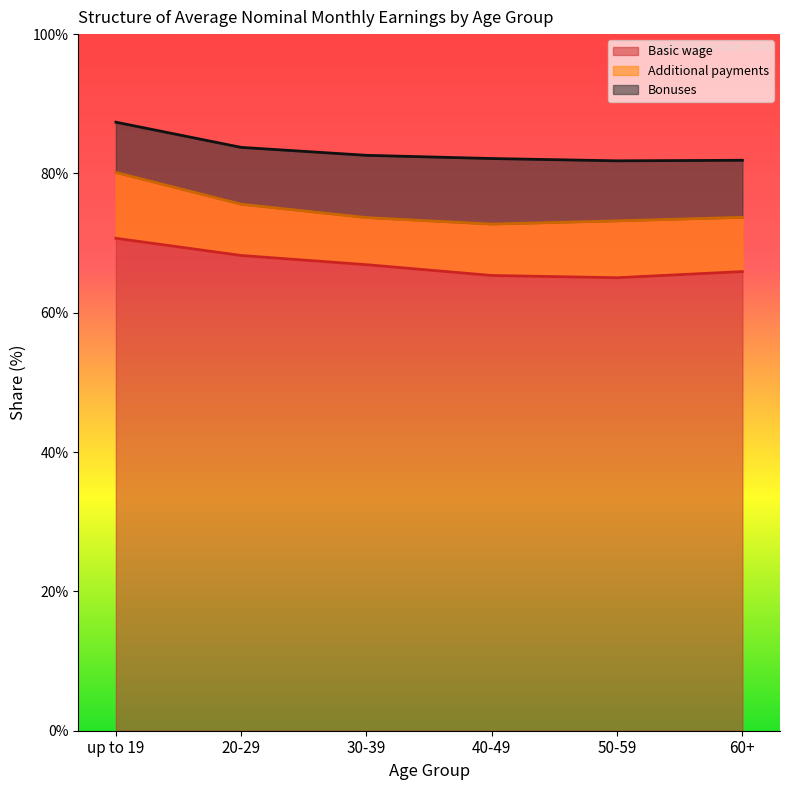

At which label does Bonuses reach its minimum?

up to 19